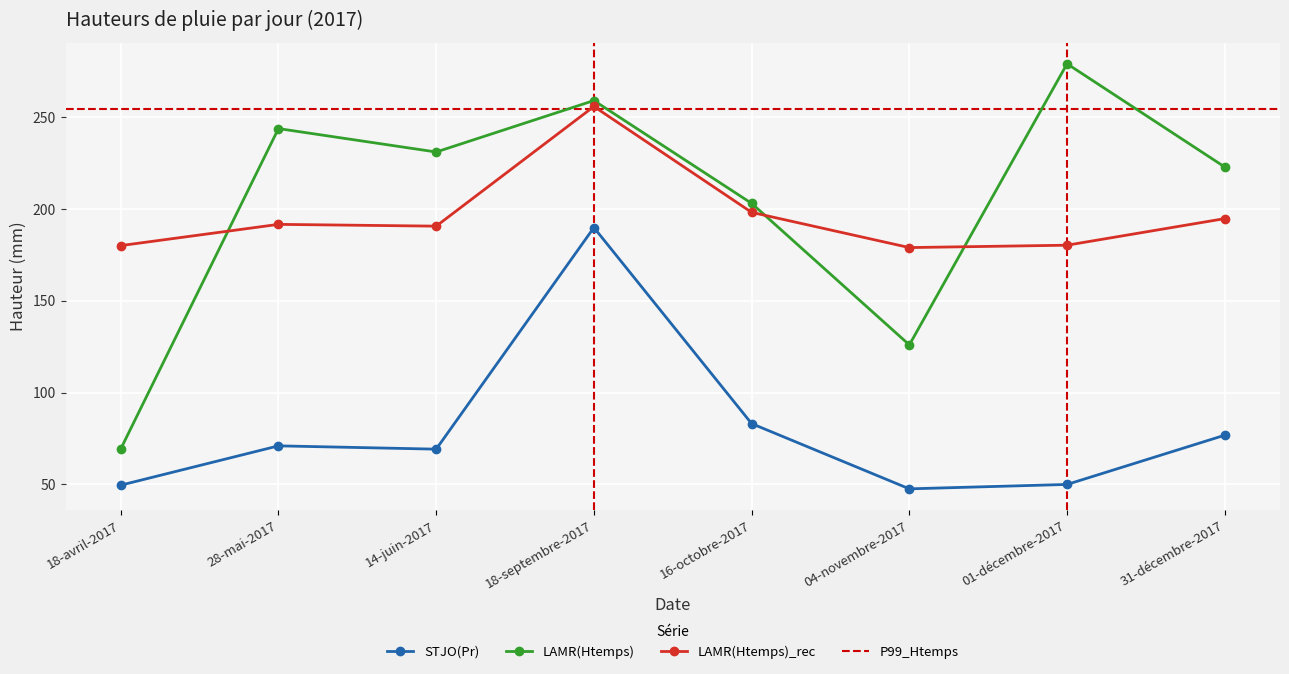

What is the difference between the maximum and minimum values in the LAMR(Htemps)_rec series?

76.8